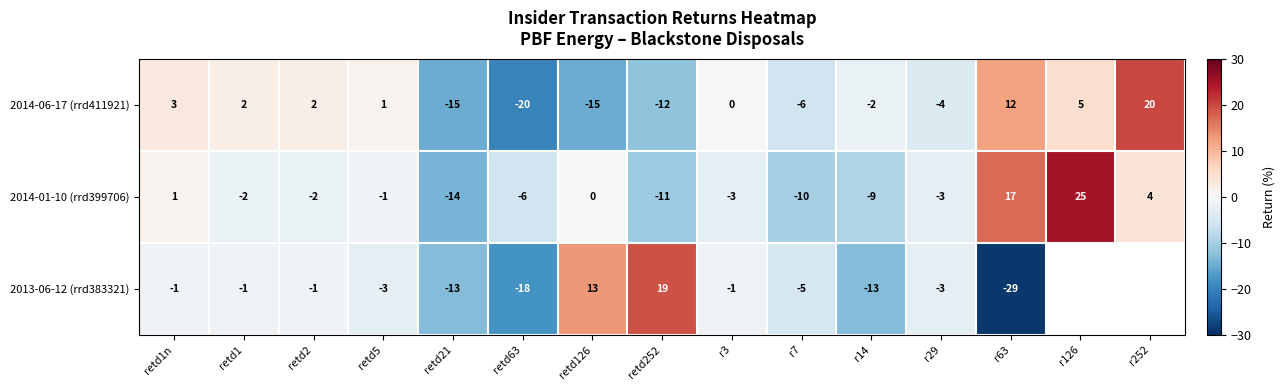

Rank the series at r63 from highest to lowest value.

2014-01-10 (rrd399706), 2014-06-17 (rrd411921), 2013-06-12 (rrd383321)